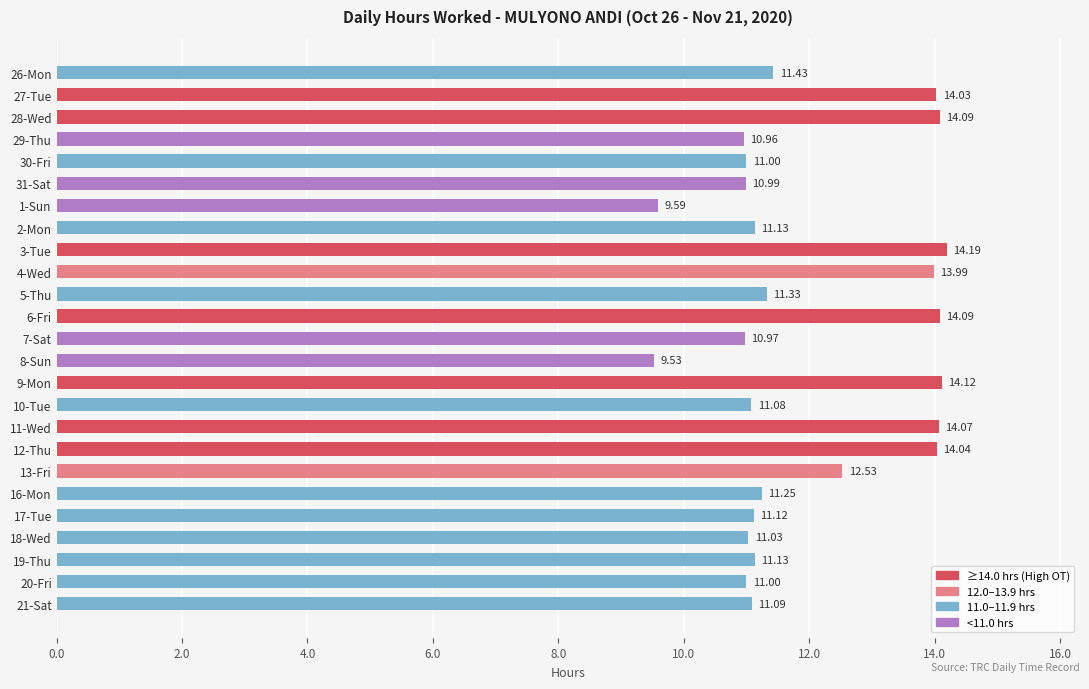

How many categories are shown in the chart?

25